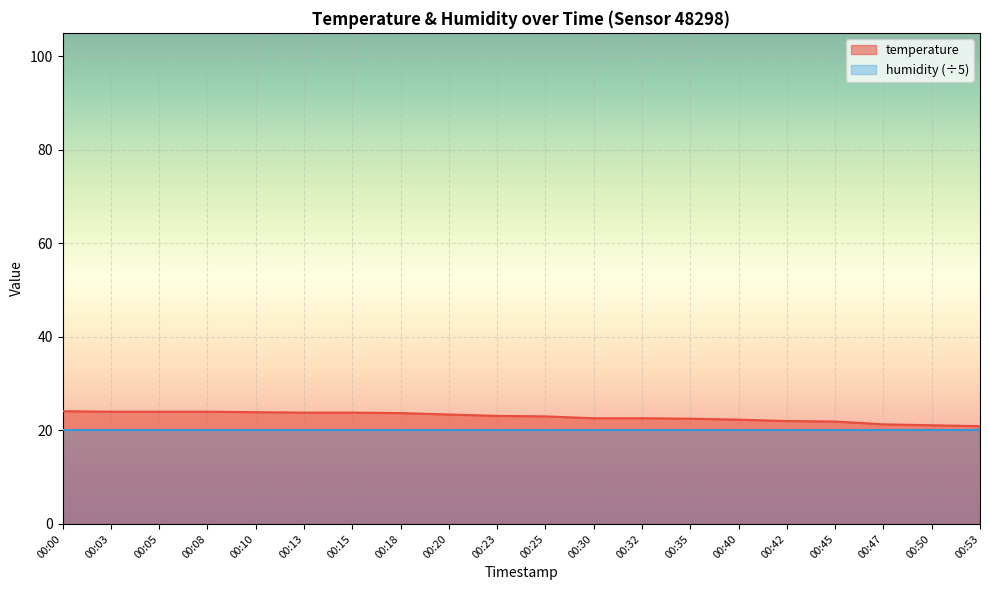

What is the value of the 9th point from the left?

23.4